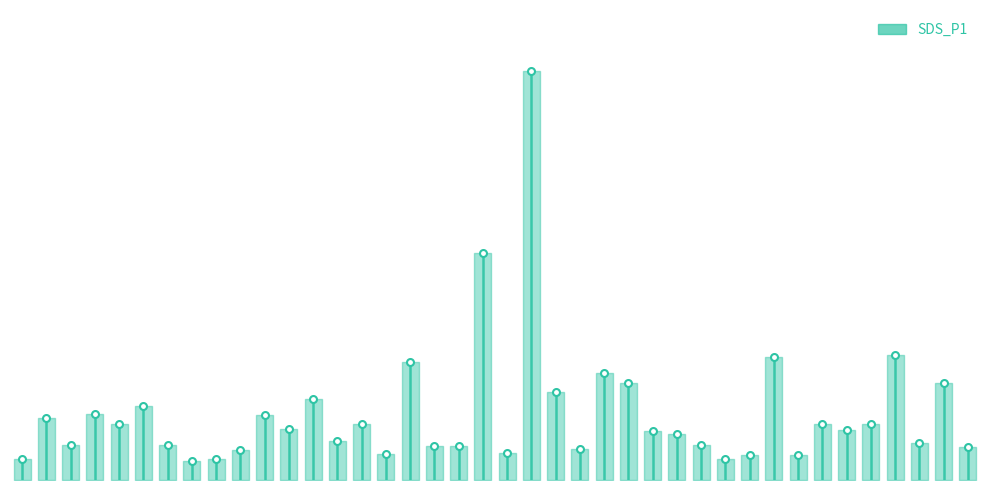

How many points are higher than both their immediate neighbors (excluding endpoints)?

14